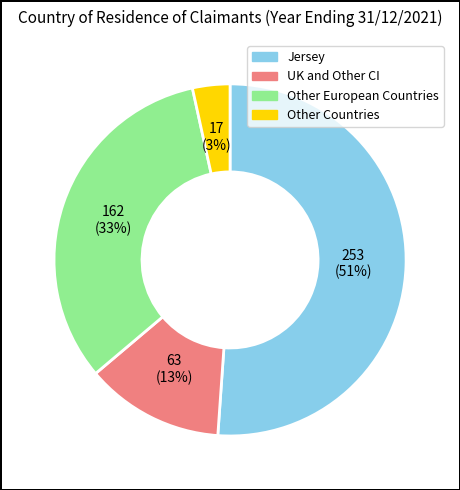

Is there a majority slice in this chart?

Yes